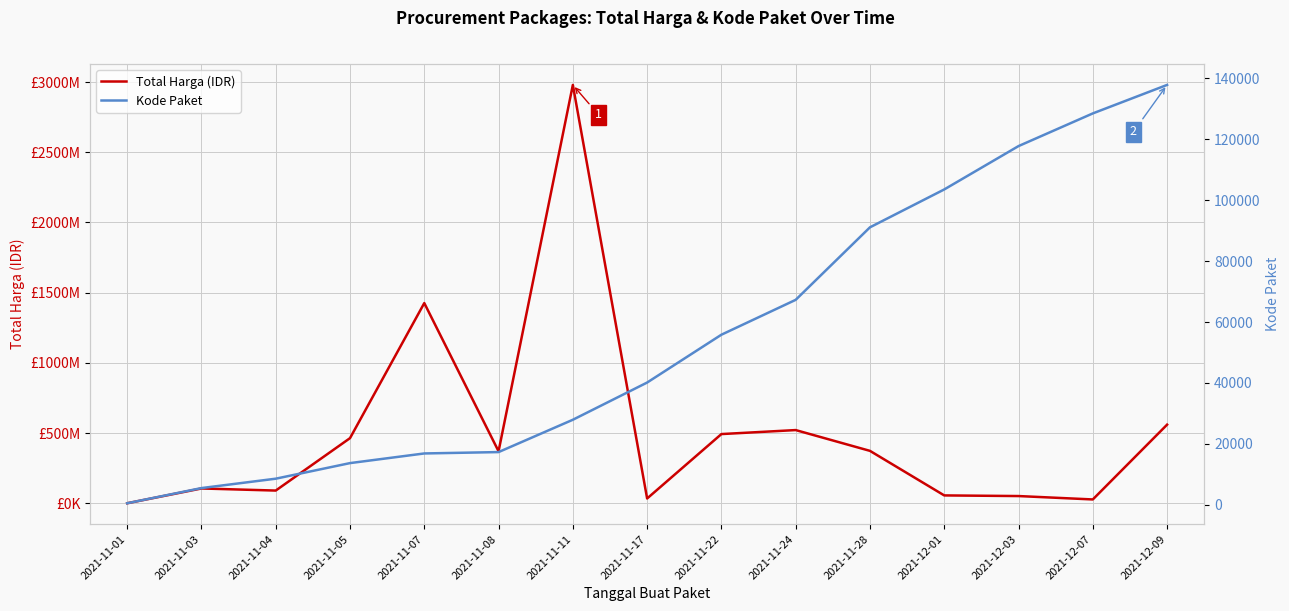

Reading left to right, extract all data points from this chart.

Total Harga (IDR): 333600	105651270	90672075	464002100	1425867900	370366000	2979433240	34292000	493000000	521459200	373404000	56152800	51601000	27412000	559971000
Kode Paket: 464	5449	8530	13652	16823	17272	27891	40112	55826	67279	91101	103541	117783	128516	137876